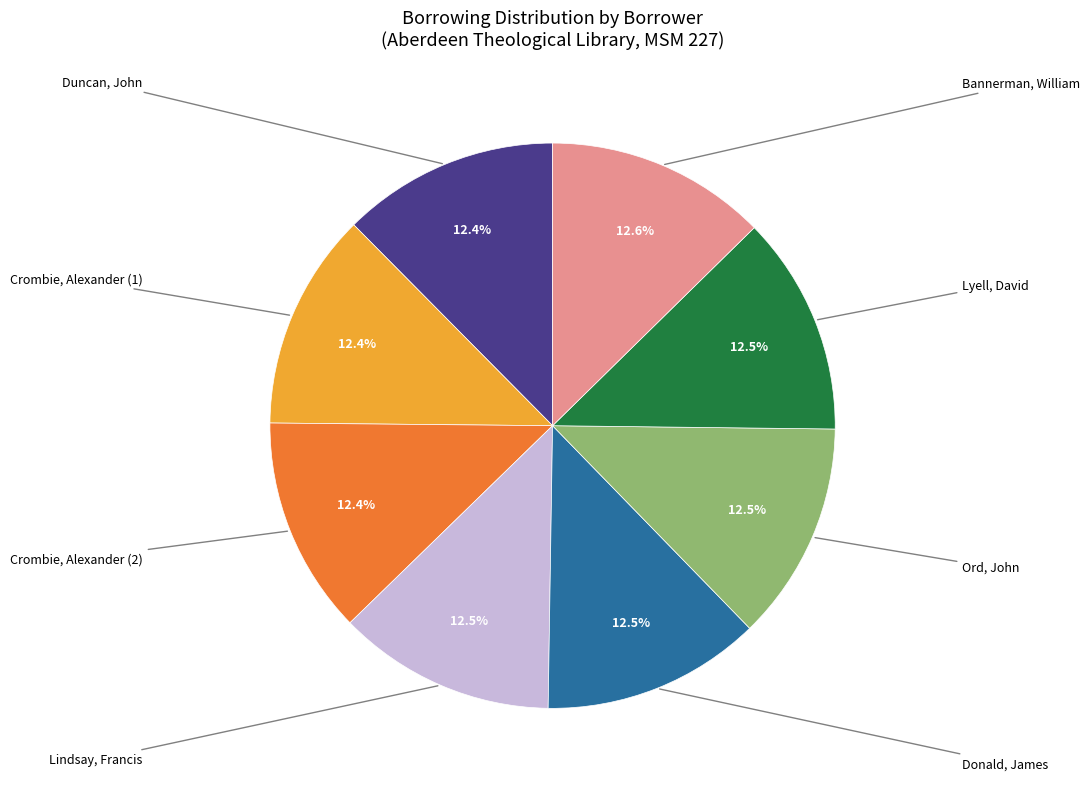

How many segments does this pie chart have?

8